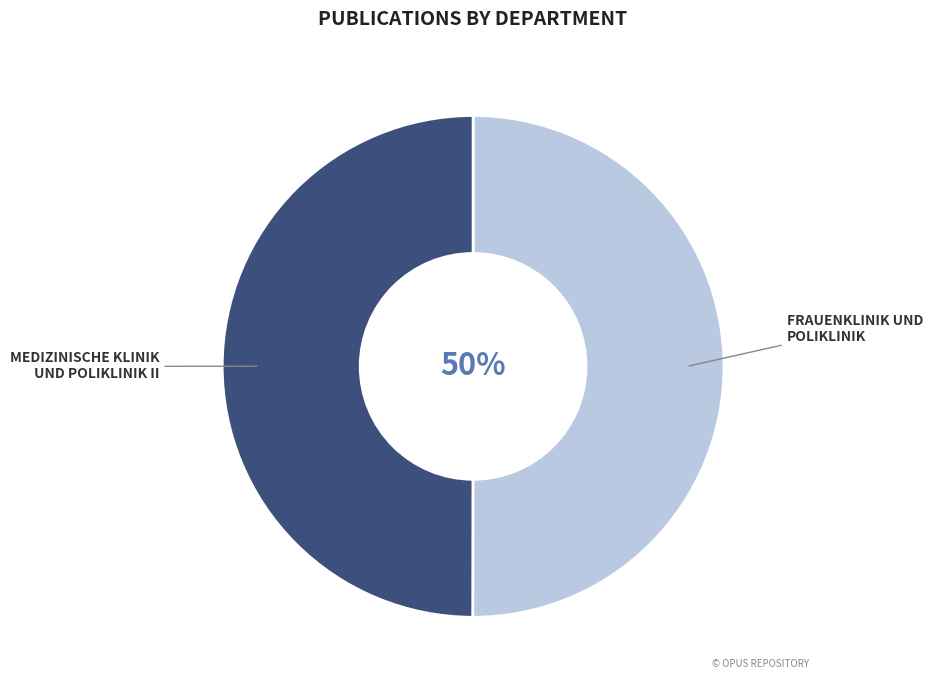

To the nearest percent, what is the average slice percentage?

50%